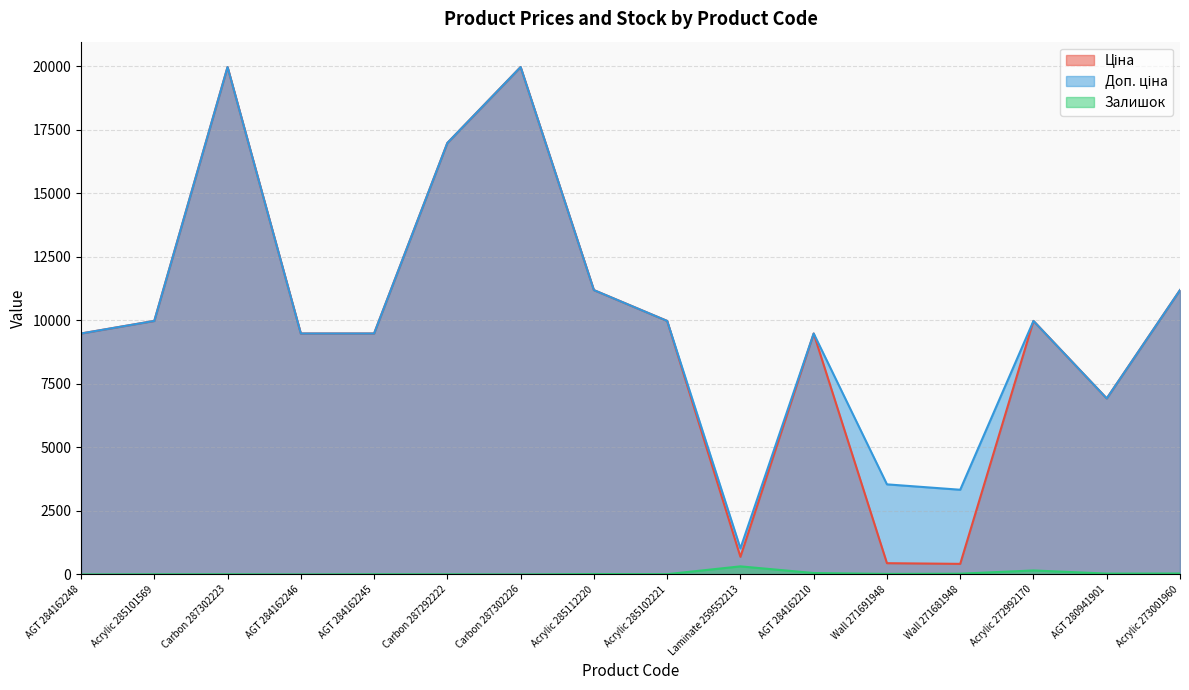

How many positive values does the Залишок series have?

13